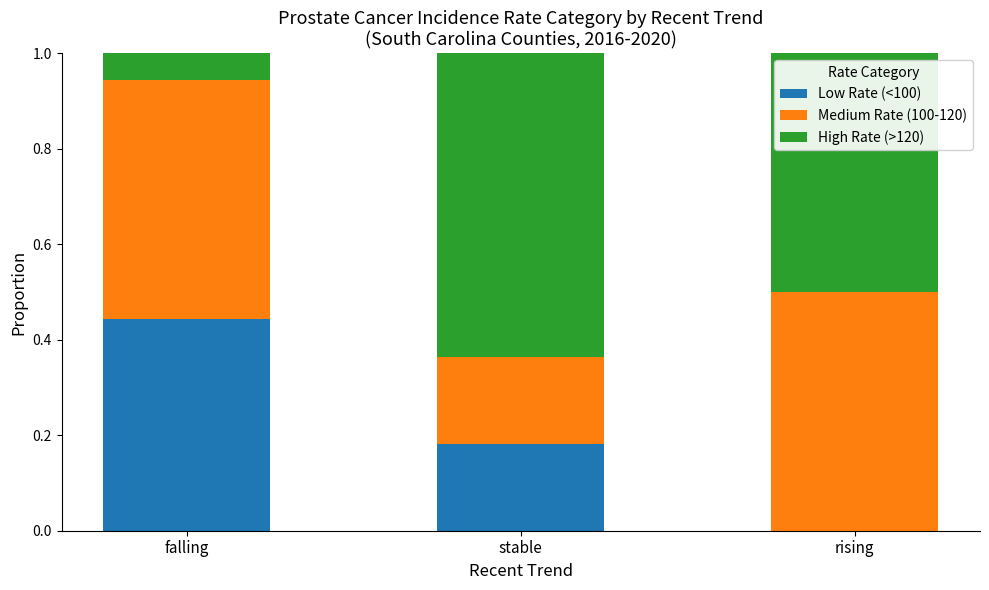

What is the total value across all series at rising?

1.0